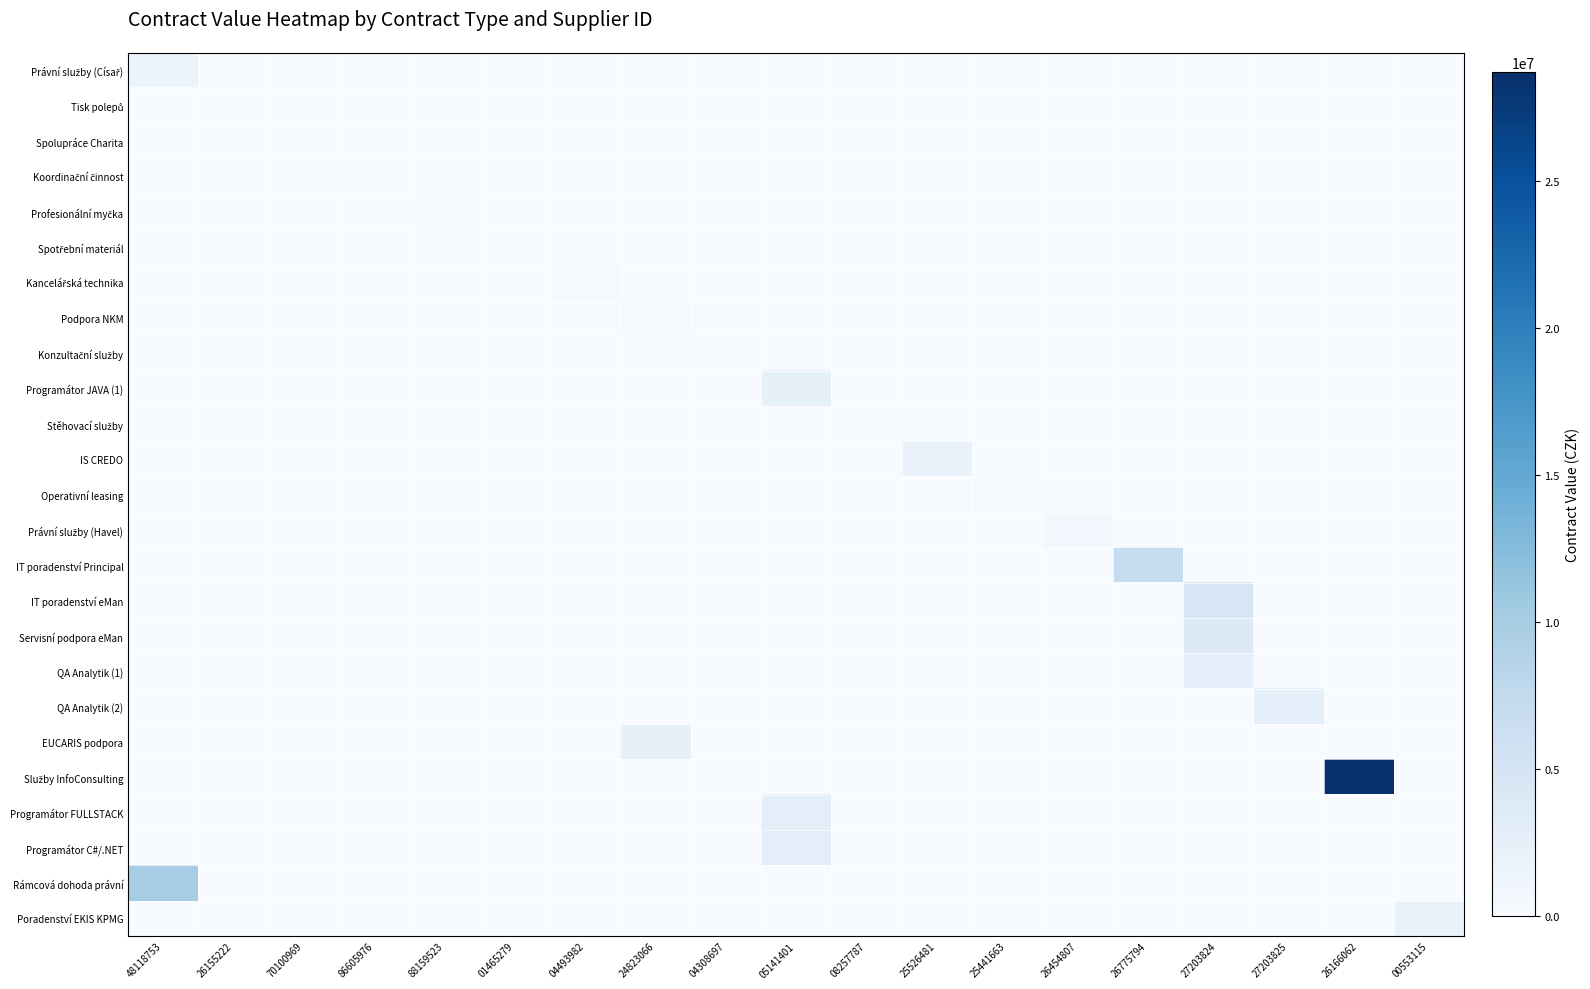

Rank the series at 27203824 from lowest to highest value.

Právní služby (Císař), Tisk polepů, Spolupráce Charita, Koordinační činnost, Profesionální myčka, Spotřební materiál, Kancelářská technika, Podpora NKM, Konzultační služby, Programátor JAVA (1), Stěhovací služby, IS CREDO, Operativní leasing, Právní služby (Havel), IT poradenství Principal, QA Analytik (2), EUCARIS podpora, Služby InfoConsulting, Programátor FULLSTACK, Programátor C#/.NET, Rámcová dohoda právní, Poradenství EKIS KPMG, QA Analytik (1), Servisní podpora eMan, IT poradenství eMan